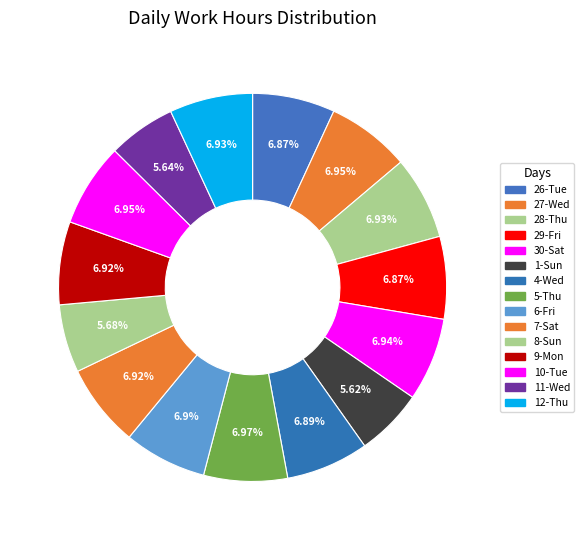

Which has a higher value, 27-Wed or 11-Wed?

27-Wed